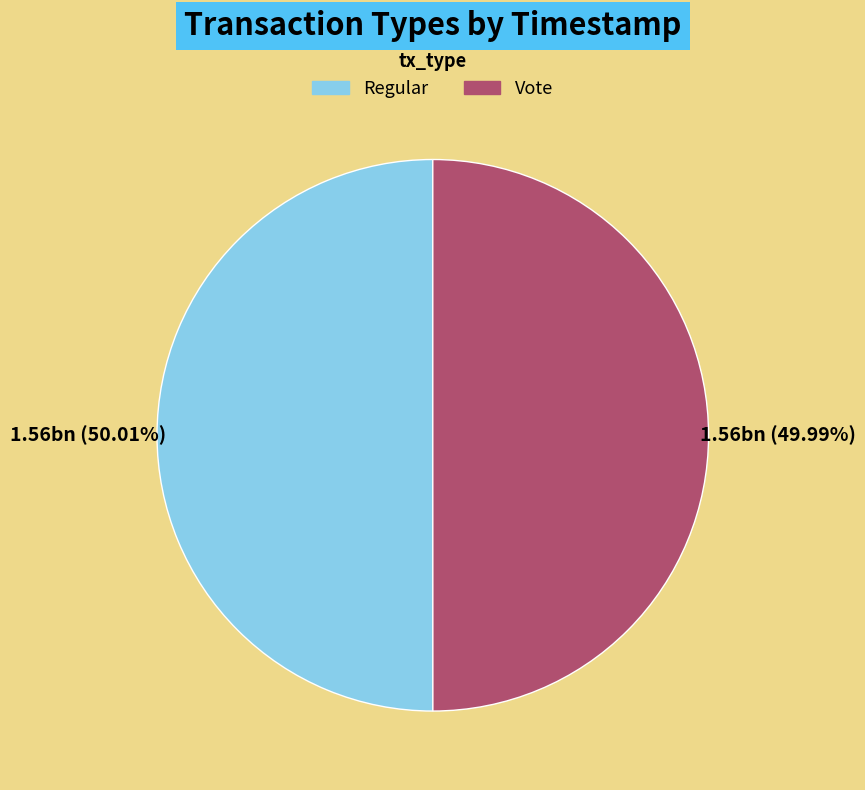

What percentage is the Vote slice, to the nearest percent?

50%